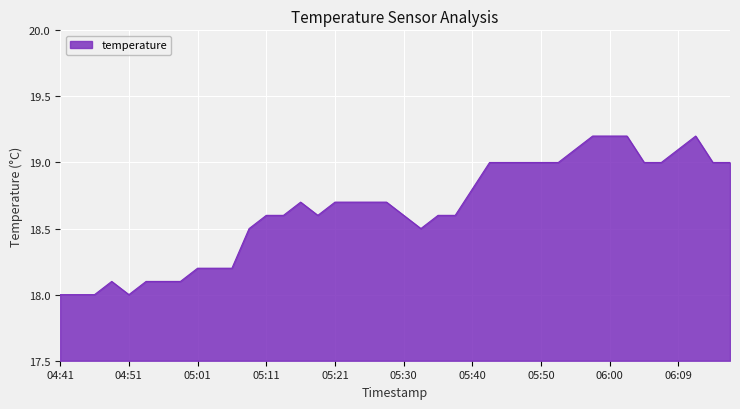

What is the difference between the second highest and second lowest values?

1.2